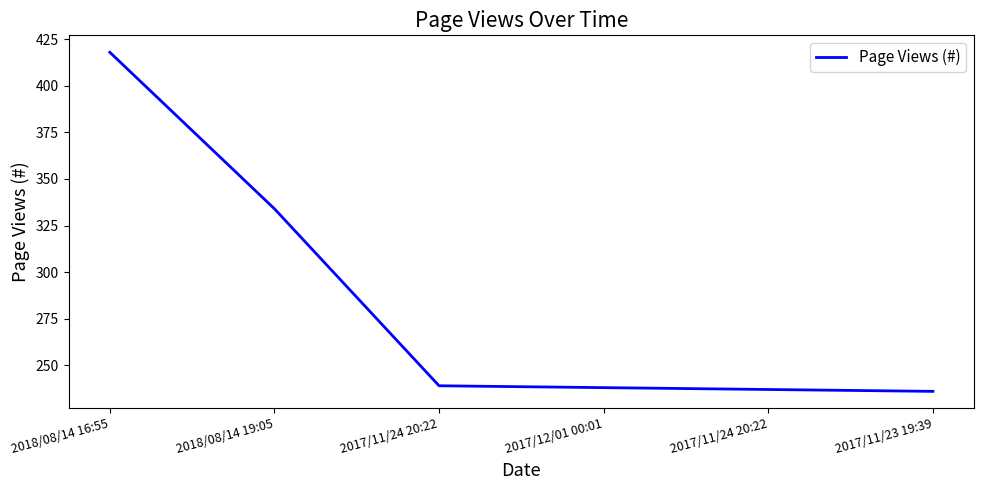

What is the difference between the maximum and minimum values?

182